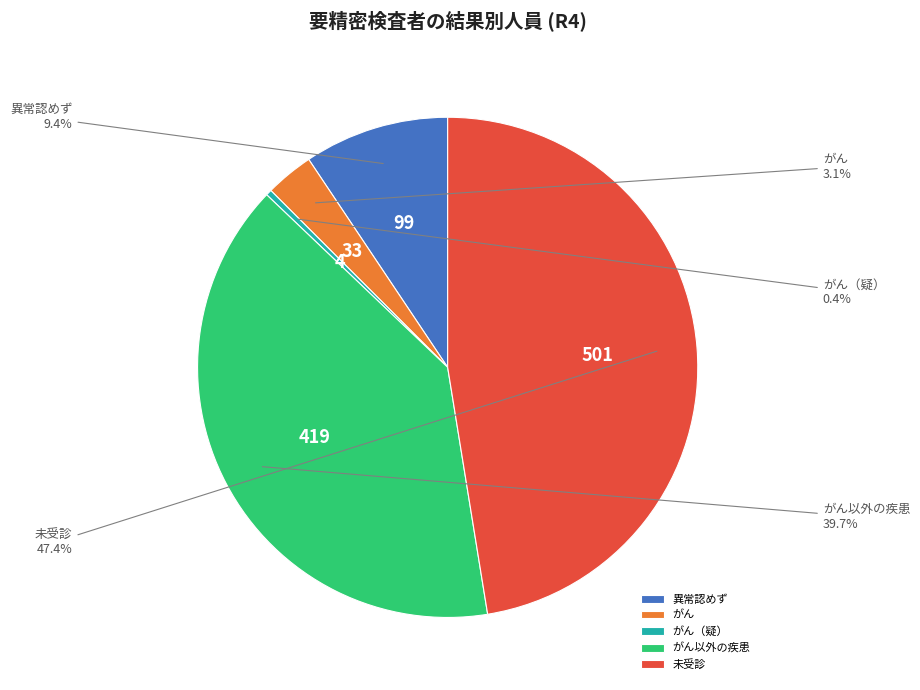

Which slice is the largest?

未受診